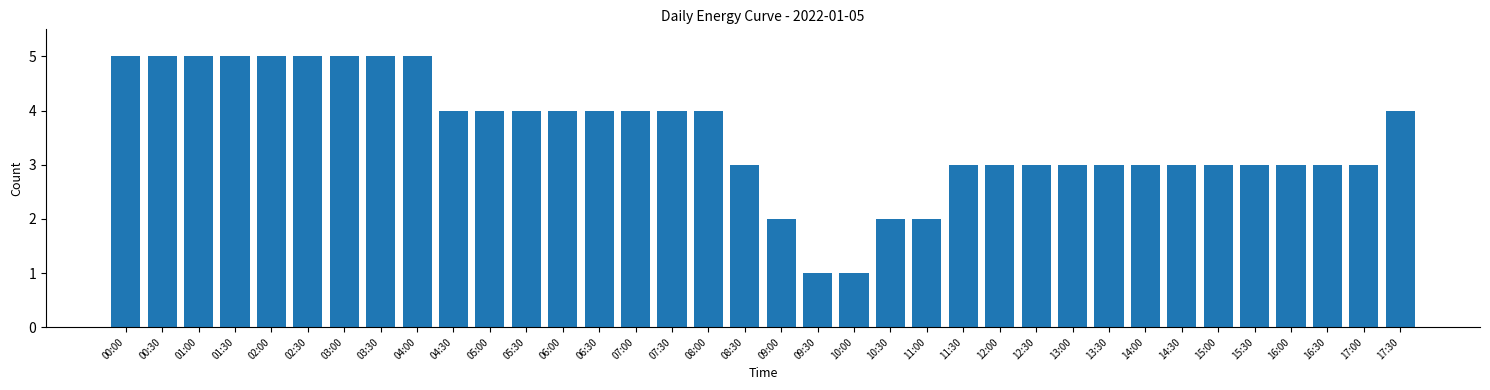

True or false: the data shows 1 at 05:00.

False